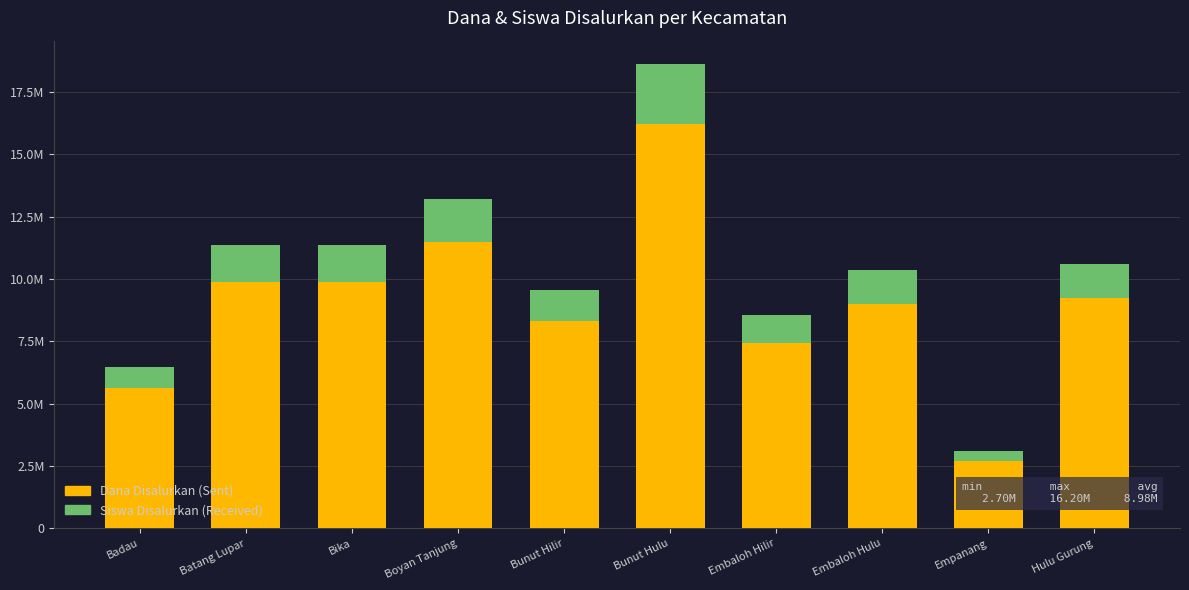

What is the value of the Dana Disalurkan (Sent) bar at the 4th from the left?

11475000